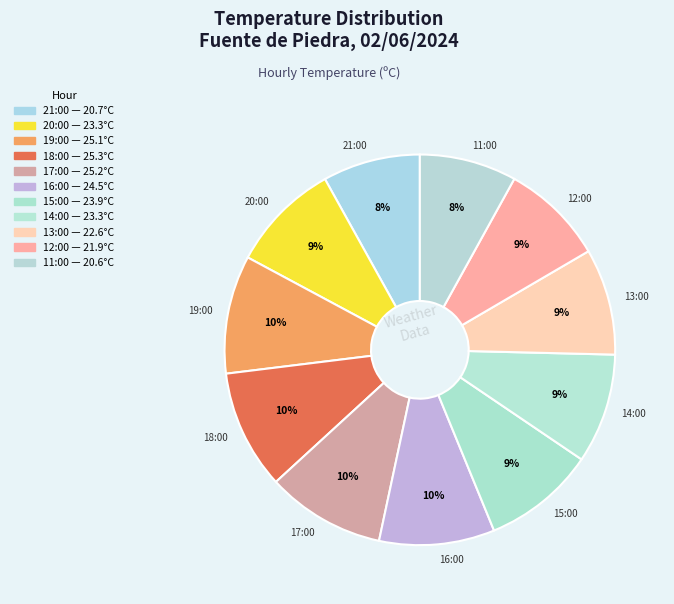

How many slices are in this pie chart?

11